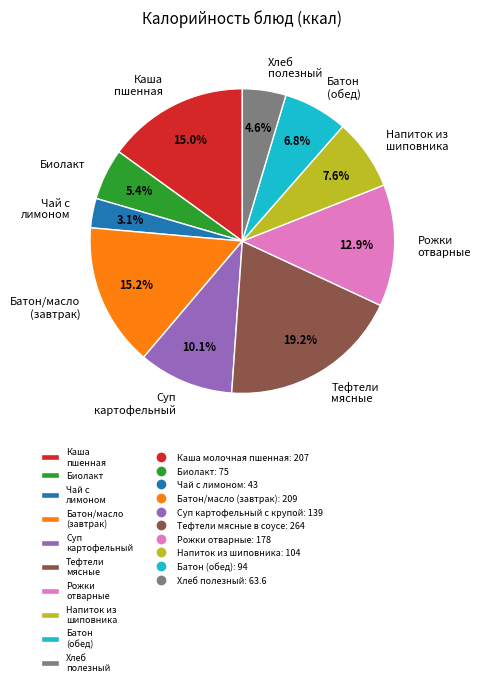

Which category has the smallest portion of the pie?

Чай с лимоном